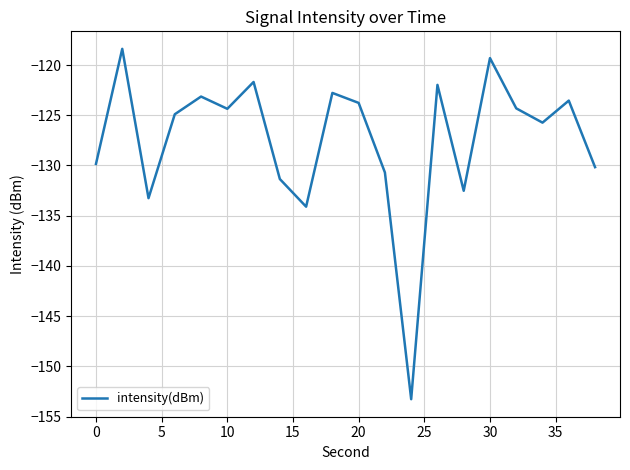

What is the difference between the maximum and minimum values?

34.9